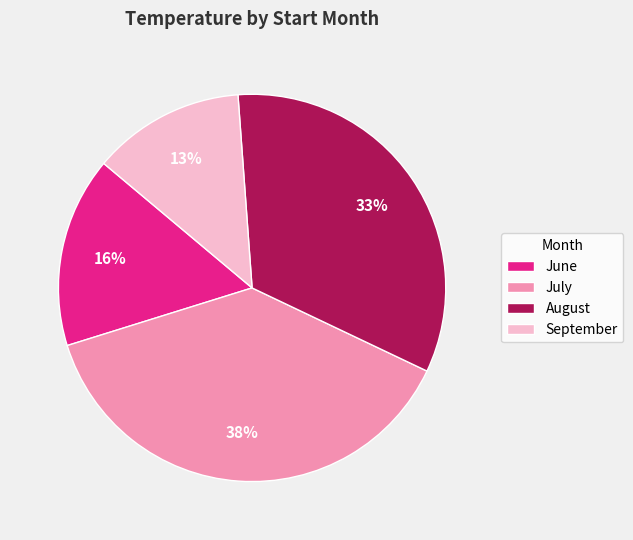

How many segments does this pie chart have?

4